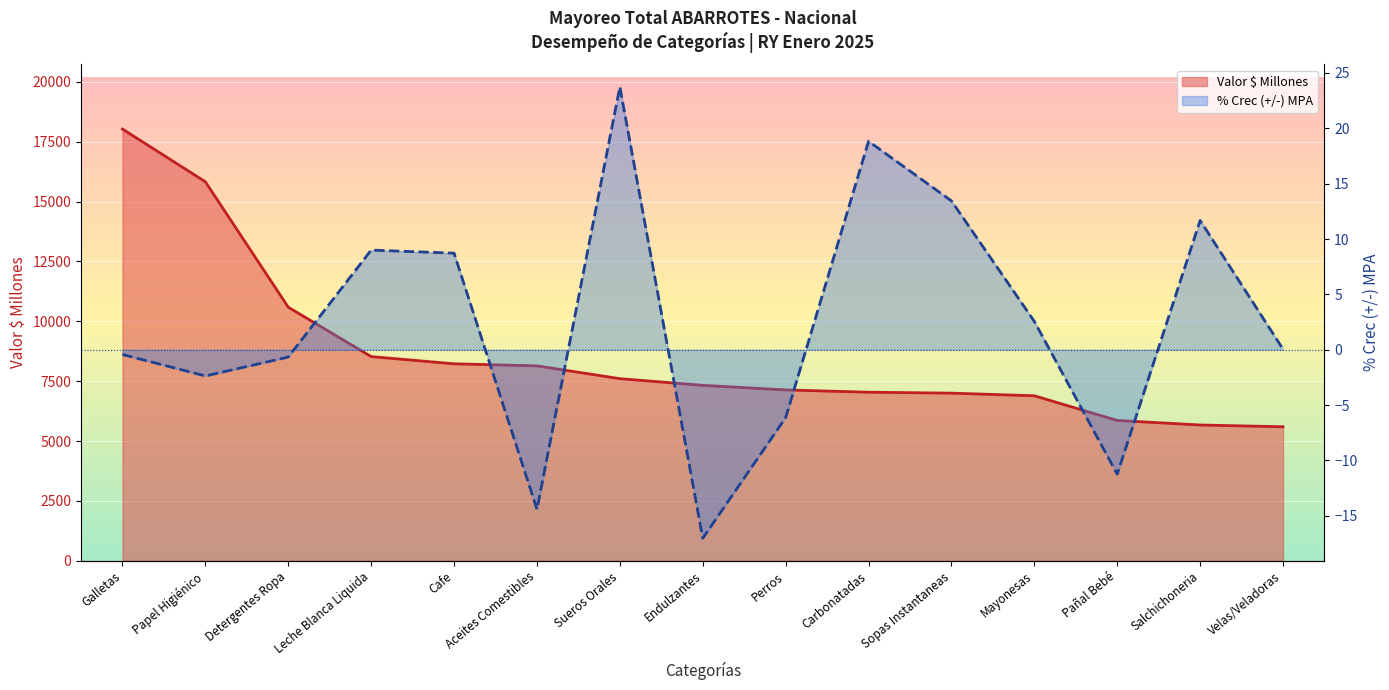

How many data points in Valor $ Millones are above 7326?

8